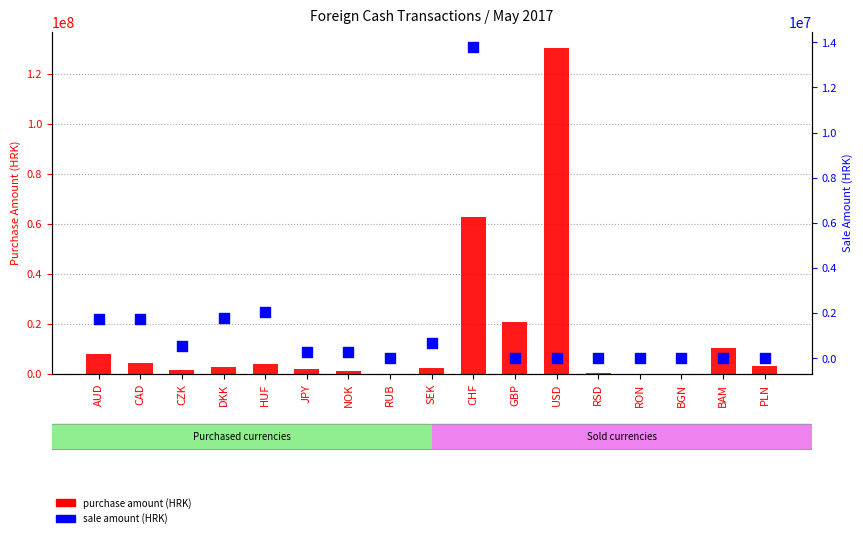

What are all the series names shown in the legend?

purchase amount (HRK), sale amount (HRK)